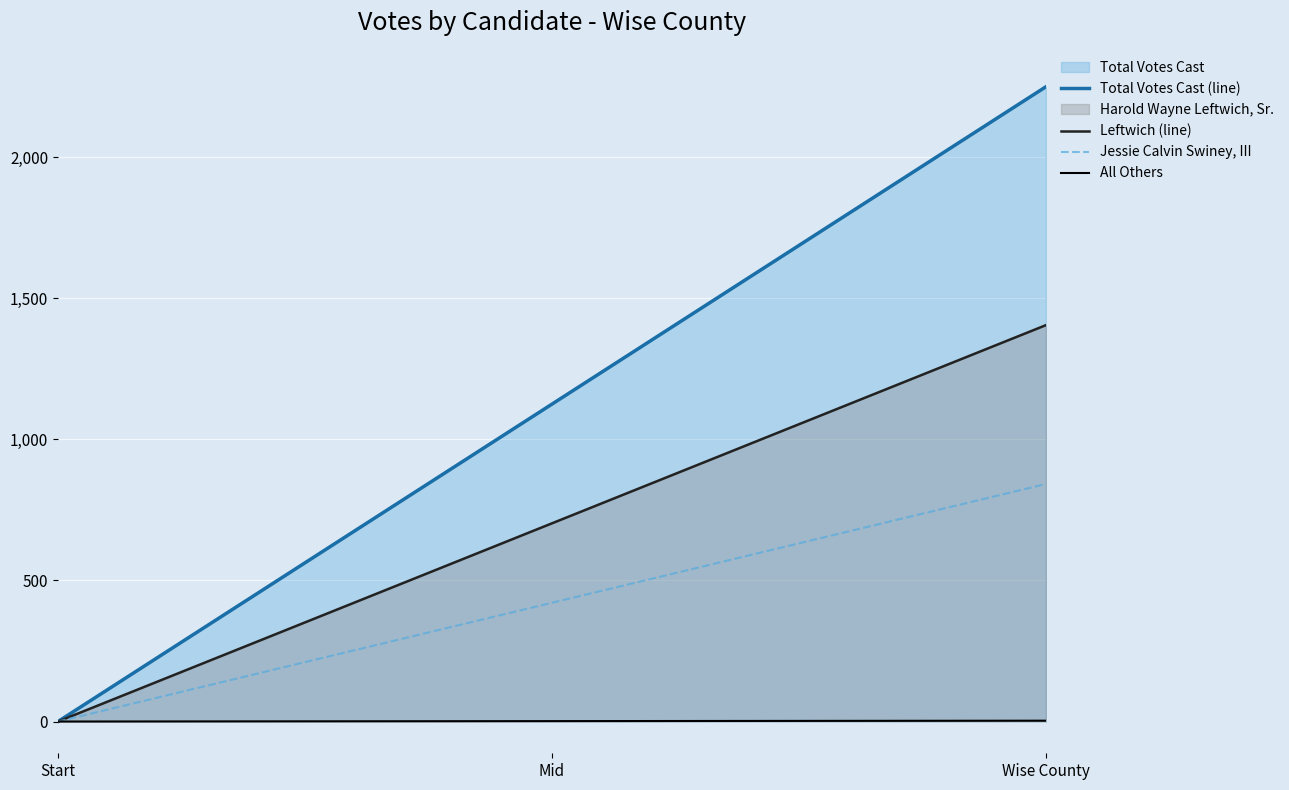

At how many categories does at least one series exceed 220?

2